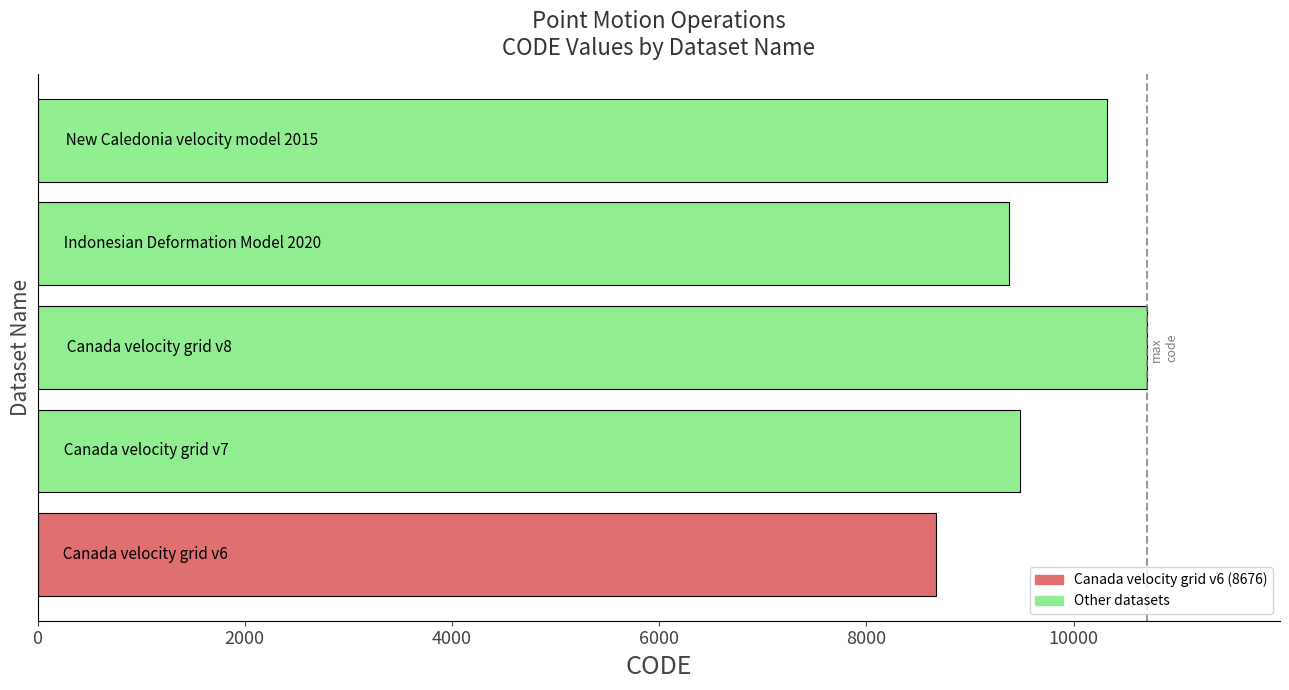

What is the difference between the second highest and second lowest values?

948